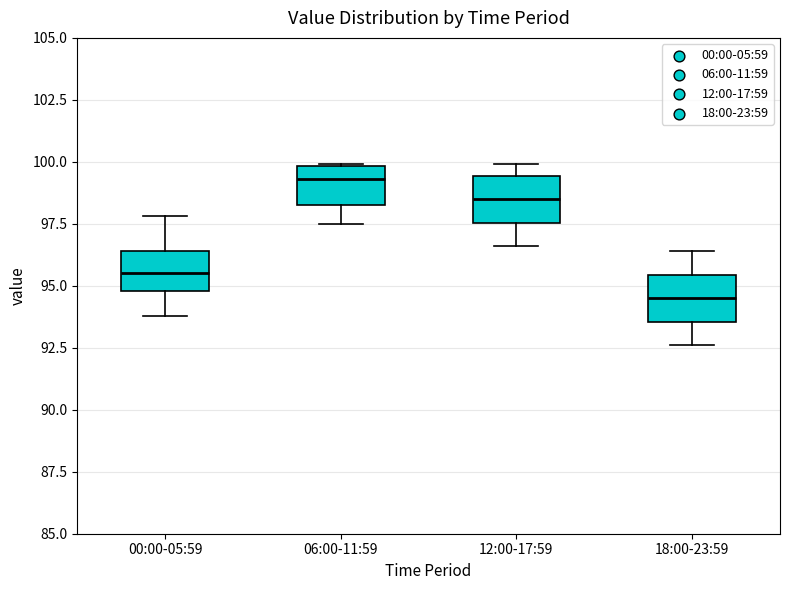

Reading left to right, read every box against the y-axis: the position of its median line, the range the box covers, and the ends of its whiskers. The values are not printed on the chart, so give them approximately, as read against the axis.

00:00-05:59: median 95.5, box 95.0 to 96.5, whiskers 94.0 to 98.0
06:00-11:59: median 99.5, box 98.5 to 100.0, whiskers 97.5 to 100.0
12:00-17:59: median 98.5, box 97.5 to 99.5, whiskers 96.5 to 100.0
18:00-23:59: median 94.5, box 93.5 to 95.5, whiskers 92.5 to 96.5